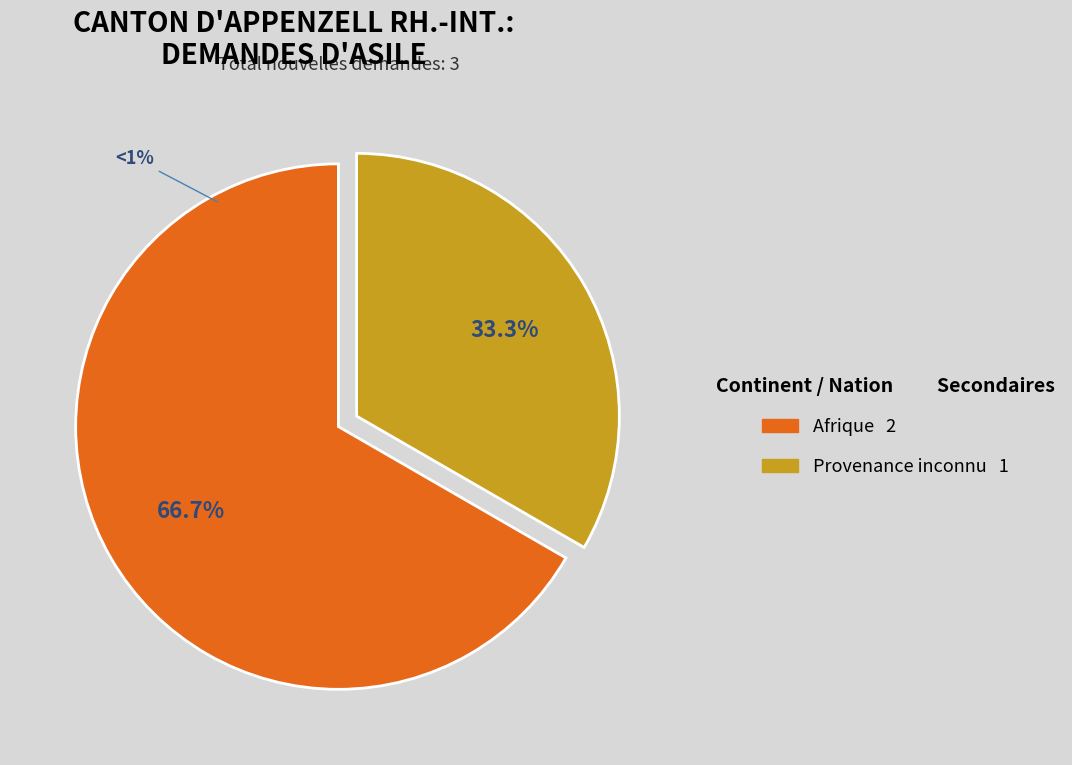

How many slices are in this pie chart?

2